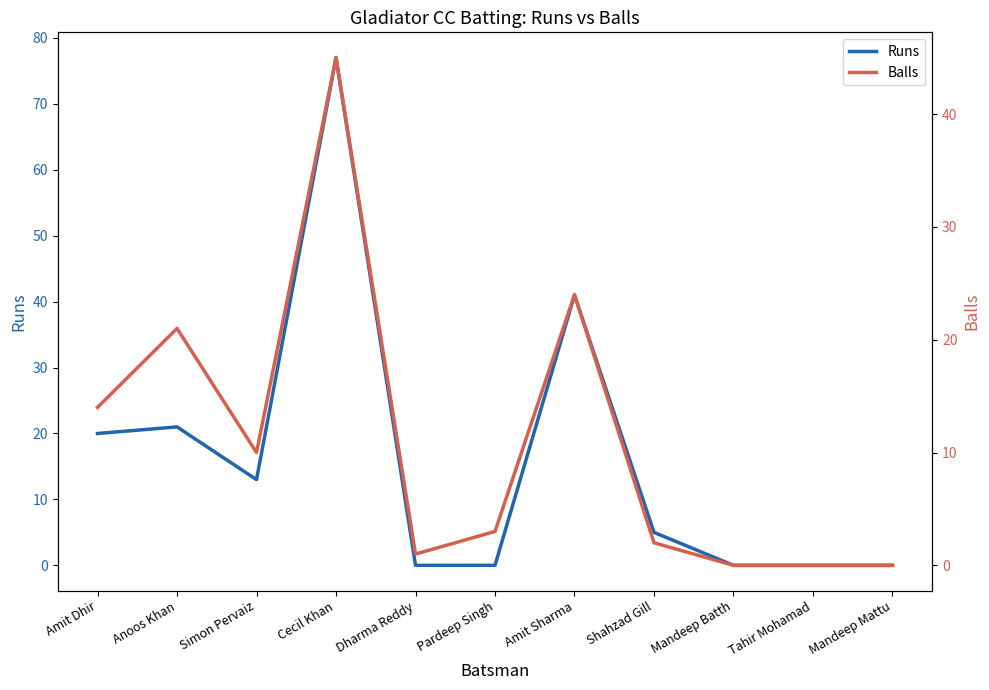

What is the label of the 7th point from the right?

Dharma Reddy